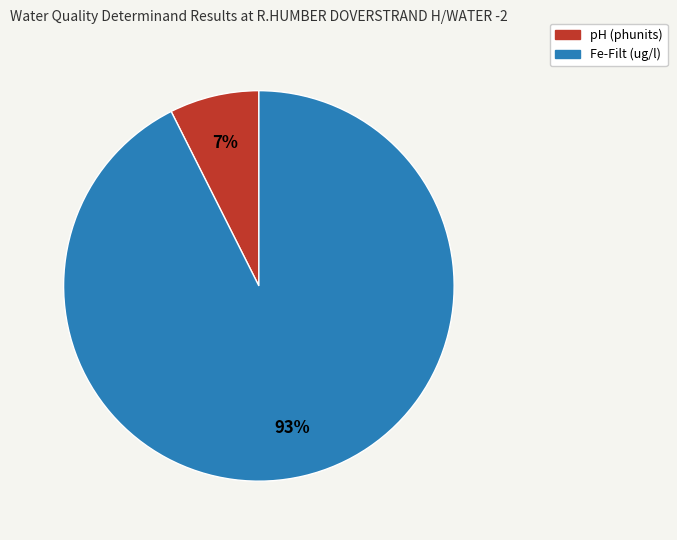

To the nearest percent, what is the average slice percentage?

50%